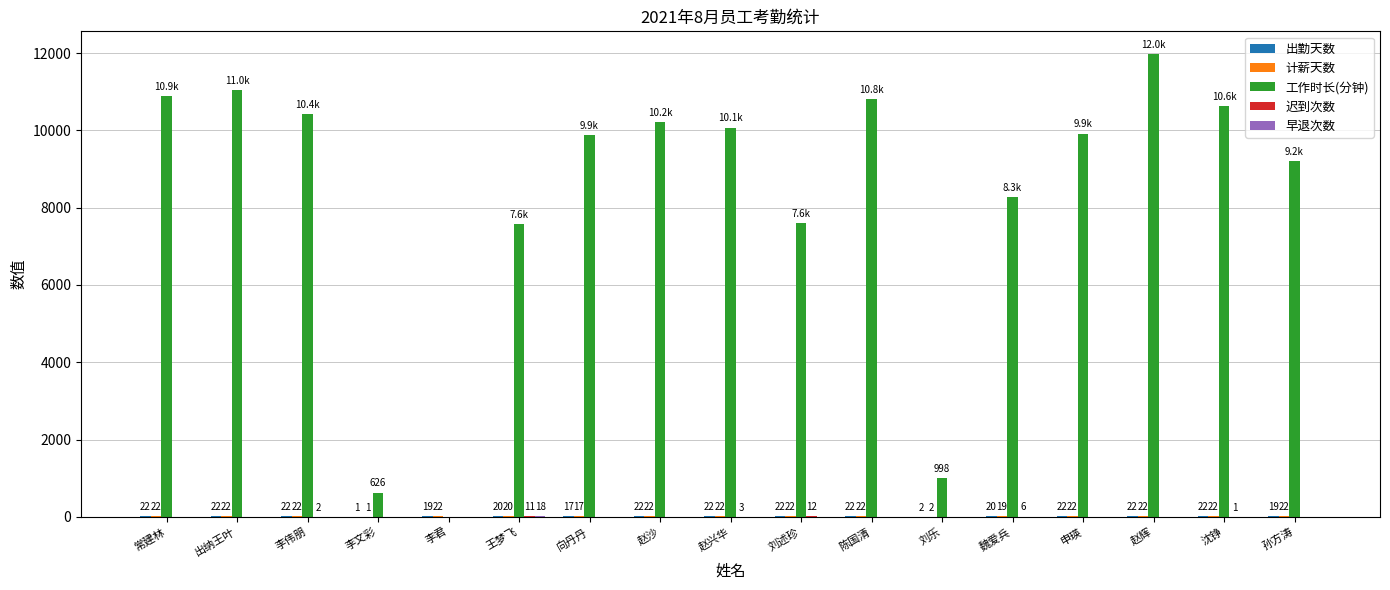

What value does the 工作时长(分钟) series have at 陈国清?

10805